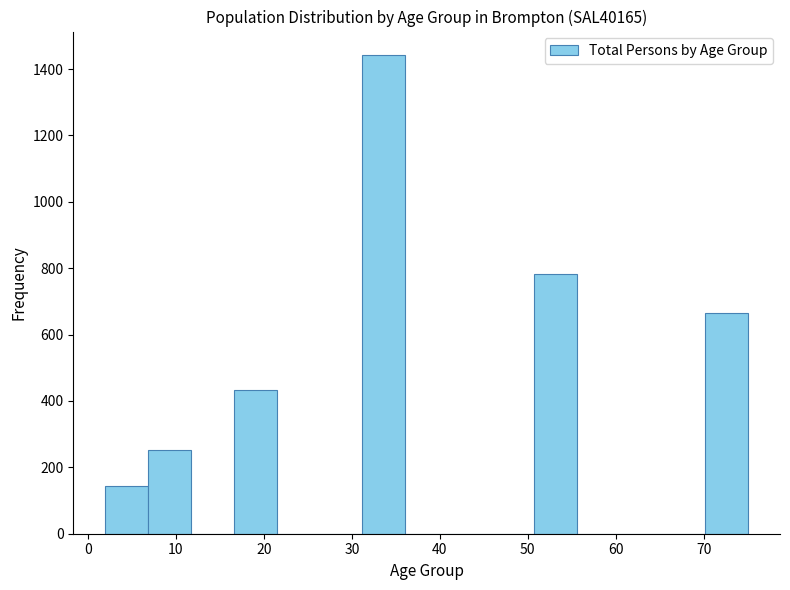

Reading left to right, transcribe this chart: for each bar, give the range it covers on the x-axis and its height. Neither the bar edges nor the heights are printed on the chart, so give them approximately, as read against the axes.

2 to 7: 140
7 to 12: 260
12 to 17: 0
17 to 21: 440
21 to 26: 0
26 to 31: 0
31 to 36: 1440
36 to 41: 0
41 to 46: 0
46 to 51: 0
51 to 56: 780
56 to 60: 0
60 to 65: 0
65 to 70: 0
70 to 75: 660